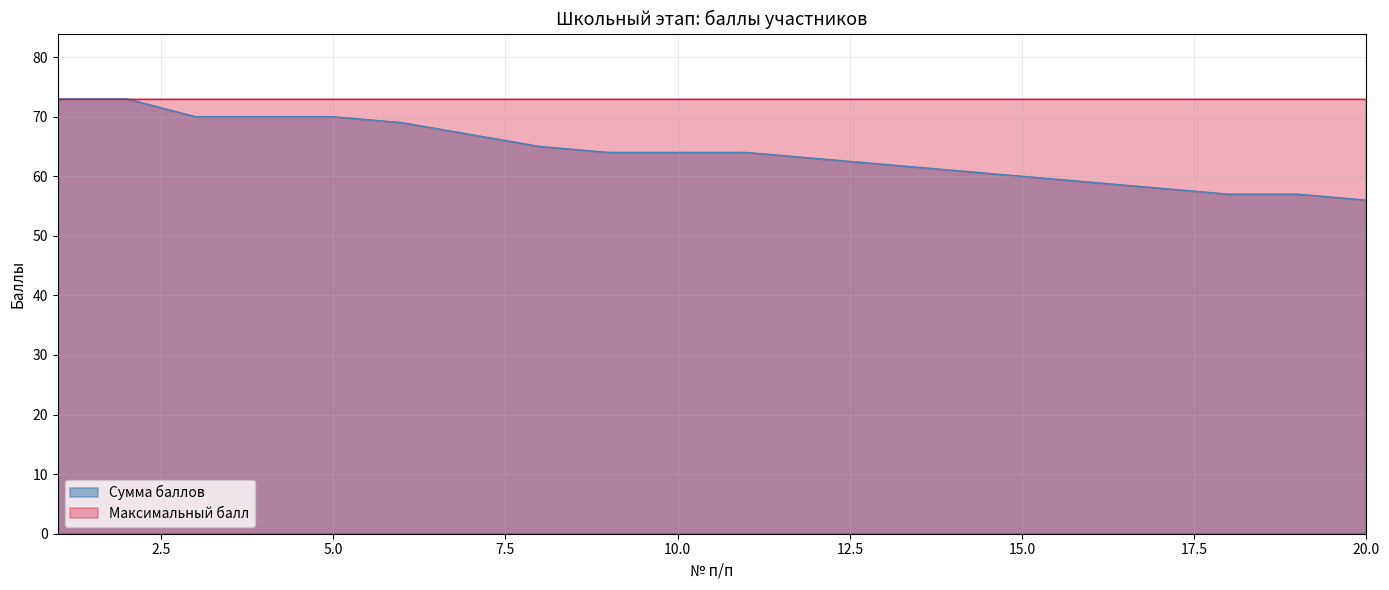

How many data points does each series have?

20